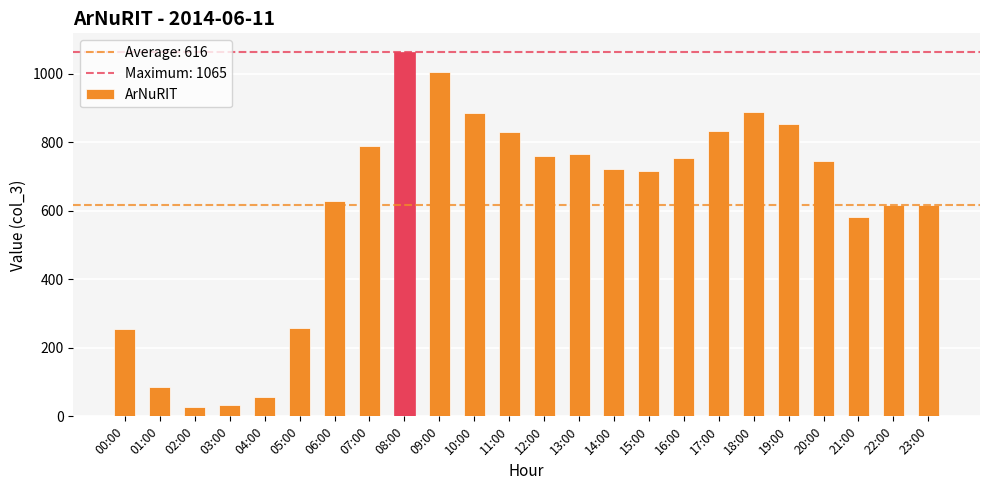

What is the label of the 4th bar from the left?

03:00